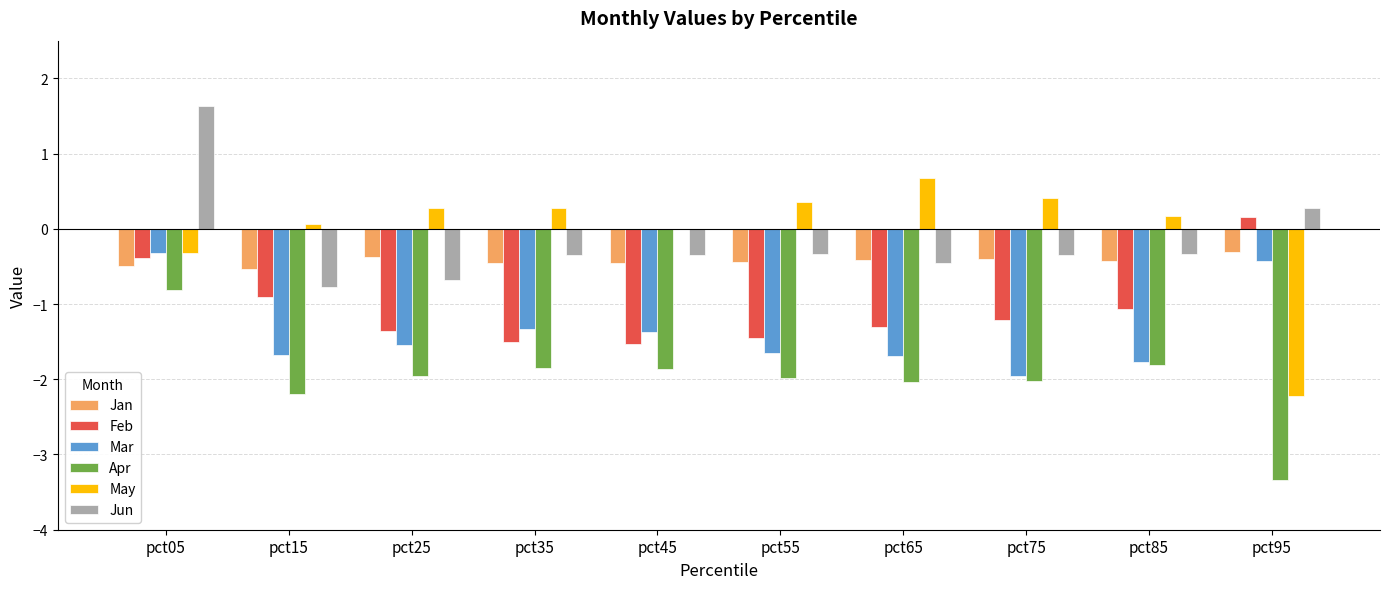

What is the greatest value displayed?

1.6